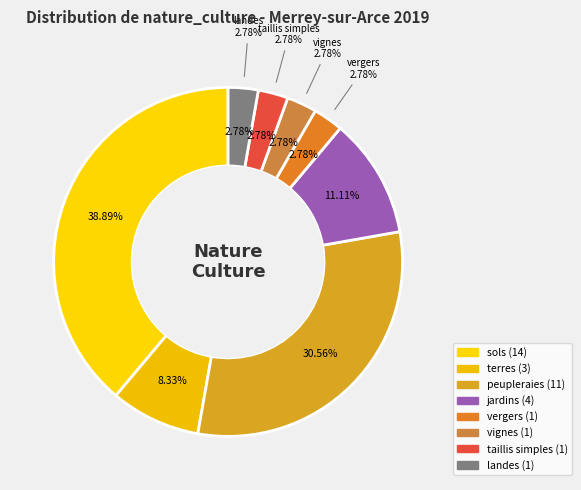

The jardins slice represents 1% of the pie. True or false?

False